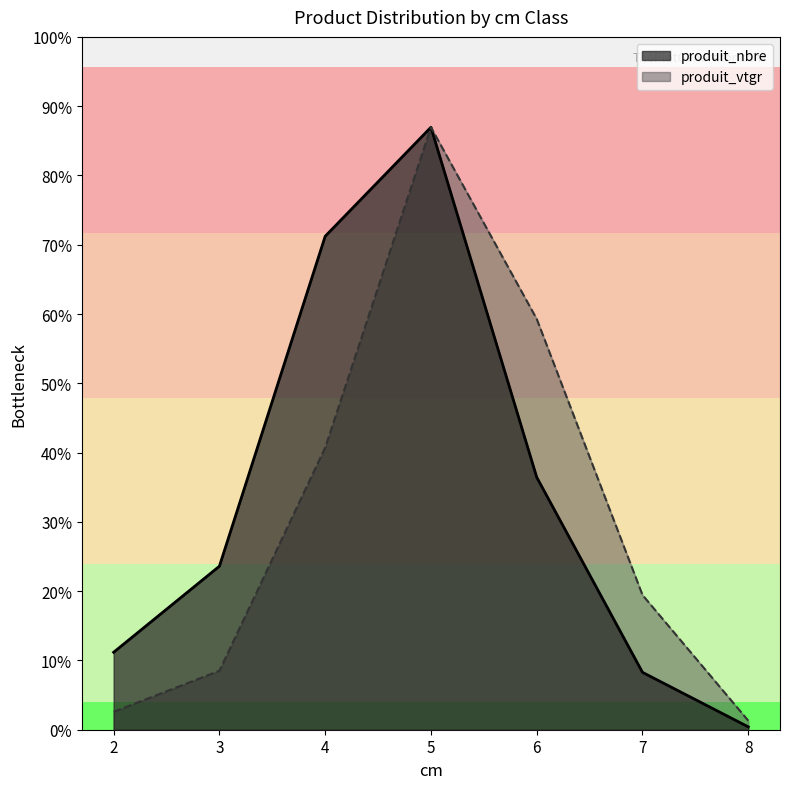

Does the chart have visible grid lines?

No